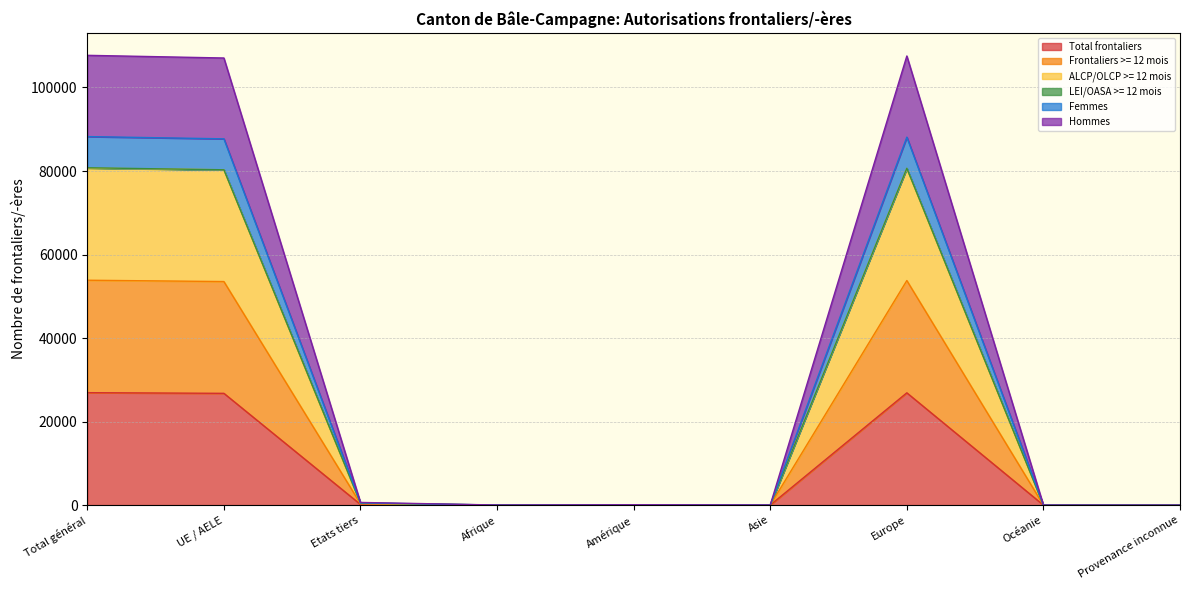

How many values in the Frontaliers >= 12 mois series are below 69?

4